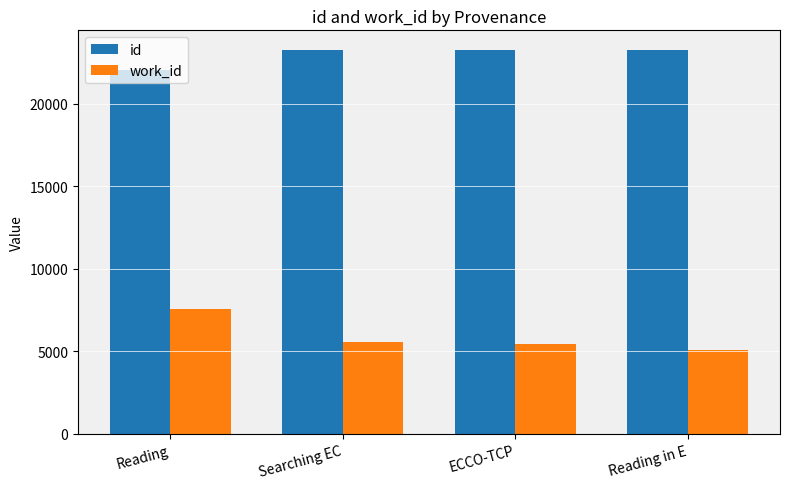

What is the spread (max minus min) of values at Searching EC?

17675.0